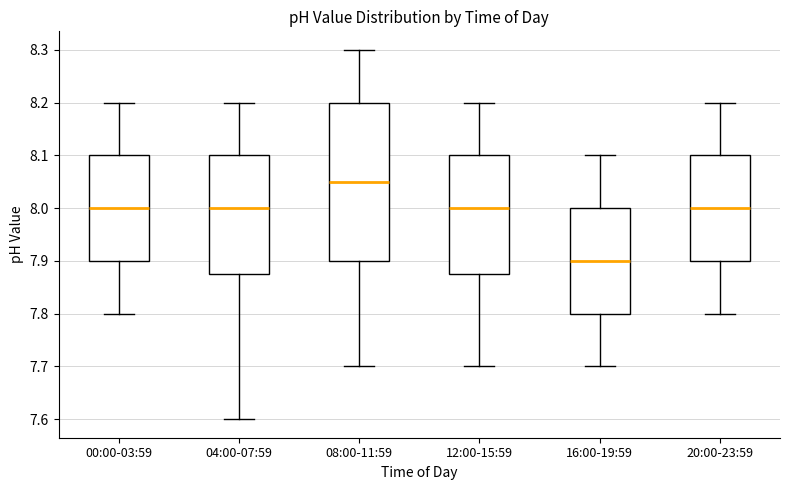

Comparing the boxes themselves (not the whiskers), which one is the tallest?

08:00-11:59